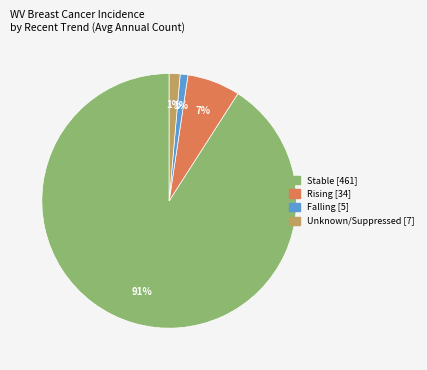

To the nearest percent, what is the difference between the largest and smallest slice percentages?

90%